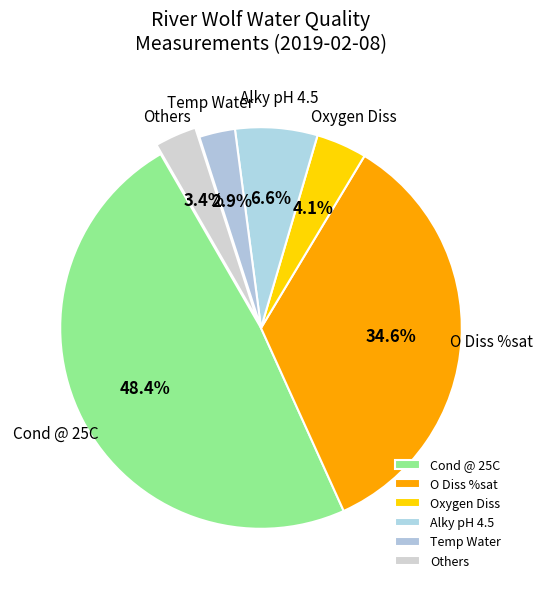

What is the largest slice in the pie chart?

Cond @ 25C